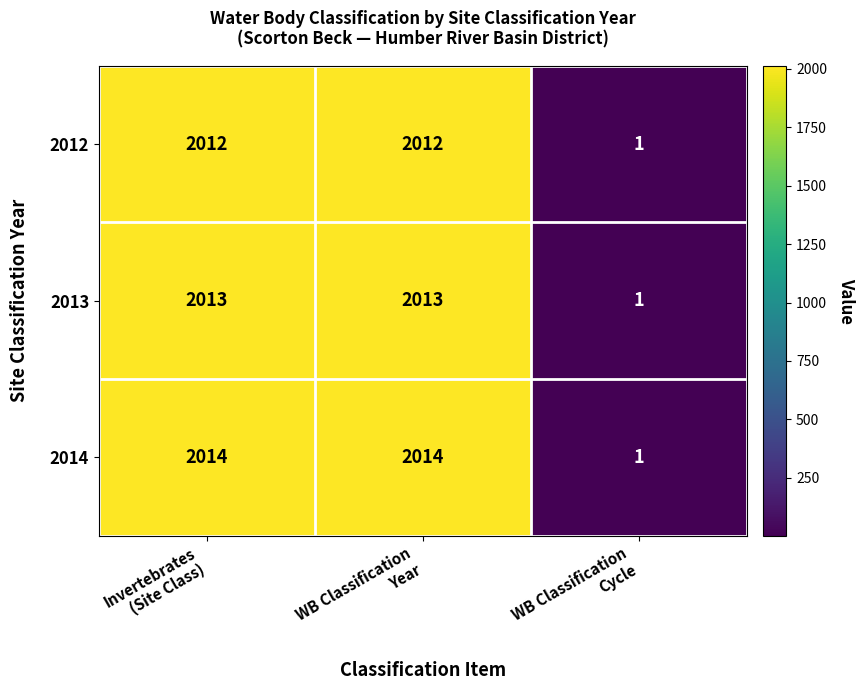

What is the spread (max minus min) of values at WB Classification
Year?

2